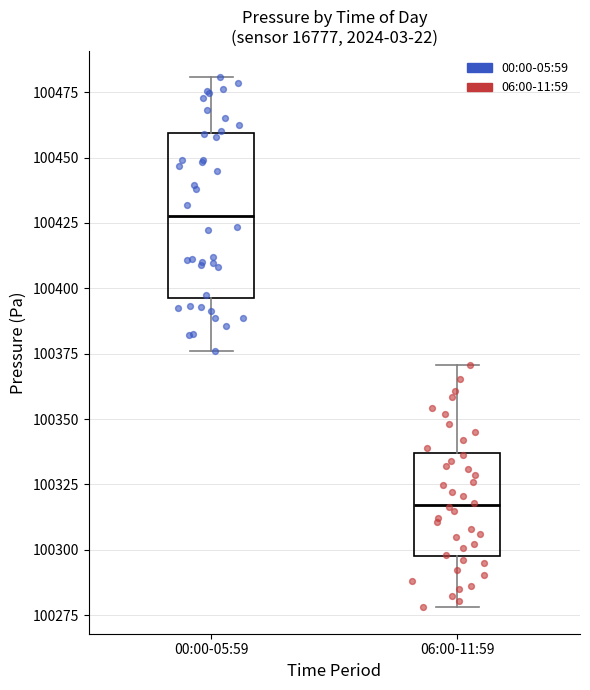

Which box's median line is the highest?

00:00-05:59